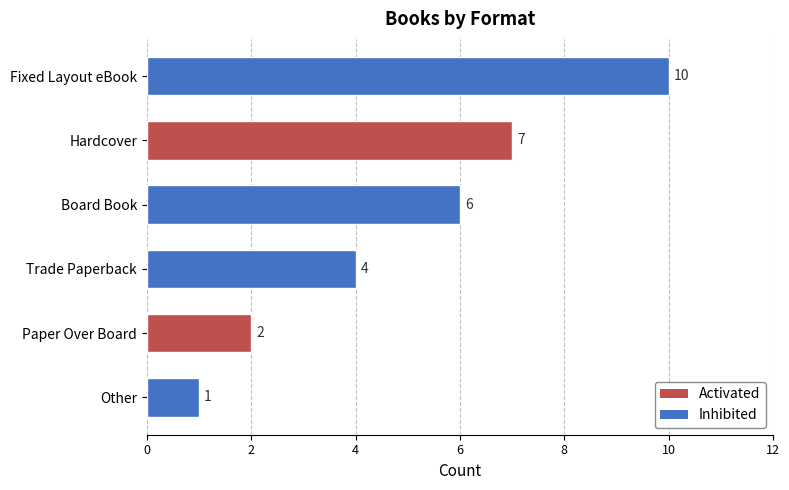

Is it true that the value at Fixed Layout eBook is 15?

False